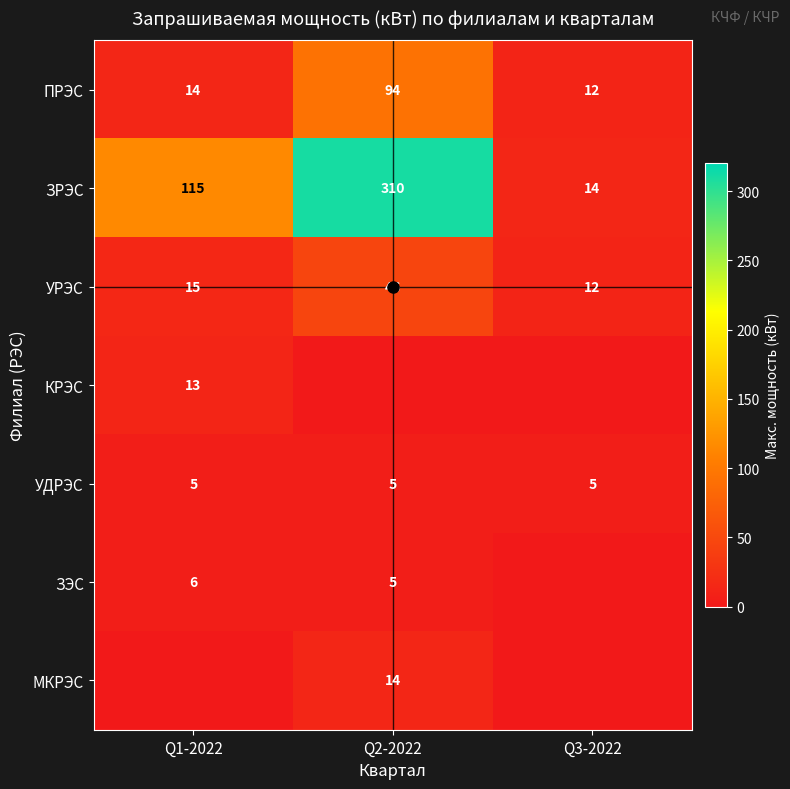

At Q3-2022, list the series in order from smallest to largest.

КРЭС, ЗЭС, МКРЭС, УДРЭС, ПРЭС, УРЭС, ЗРЭС